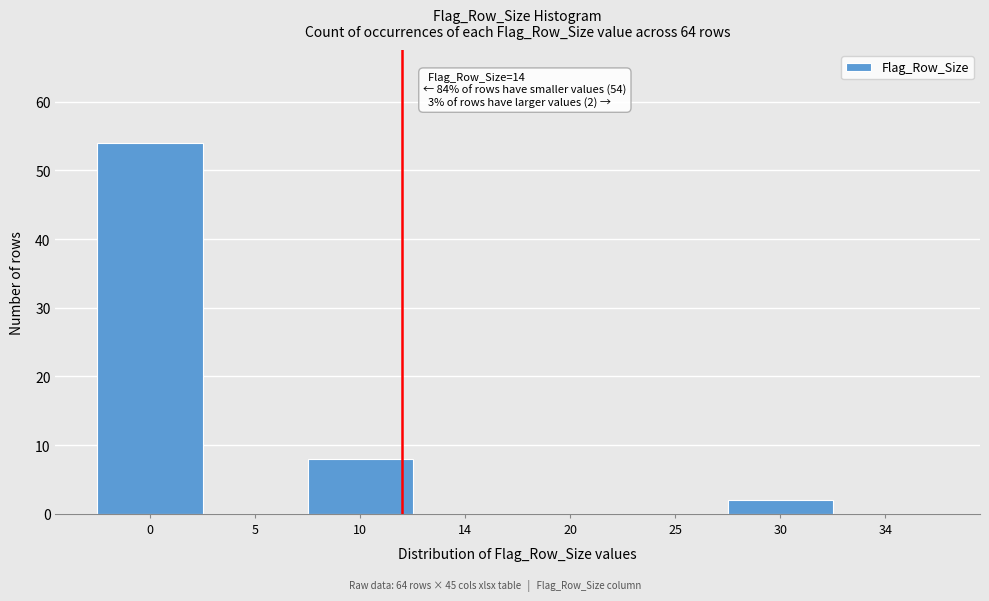

Reading left to right, transcribe all the data shown in this chart.

0=54	5=0	10=8	14=0	20=0	25=0	30=2	34=0